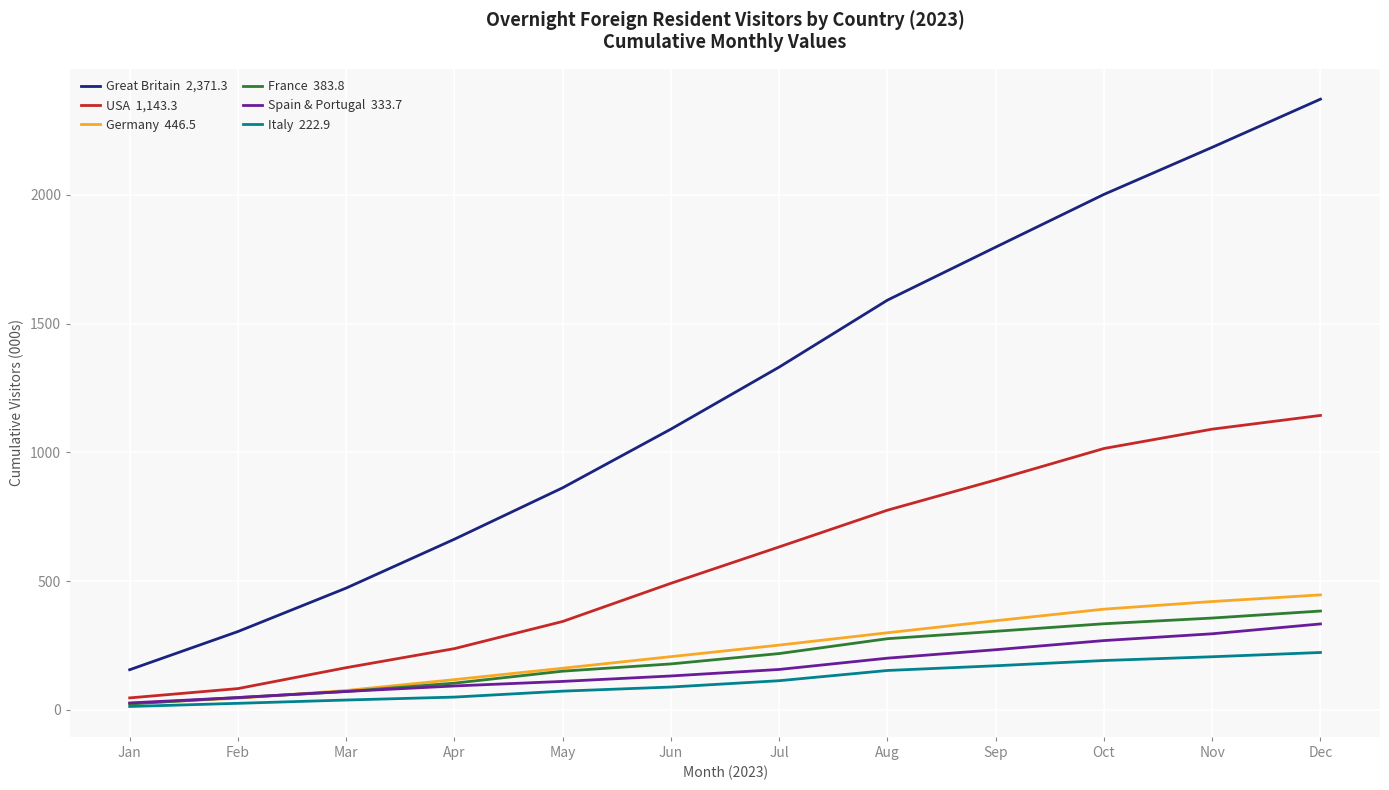

What is the difference between the highest and lowest values at Aug?

1437.9